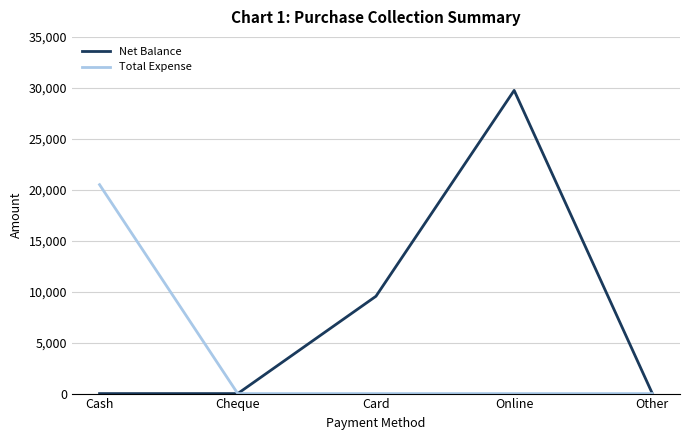

What is the spread (max minus min) of values at Cash?

20500